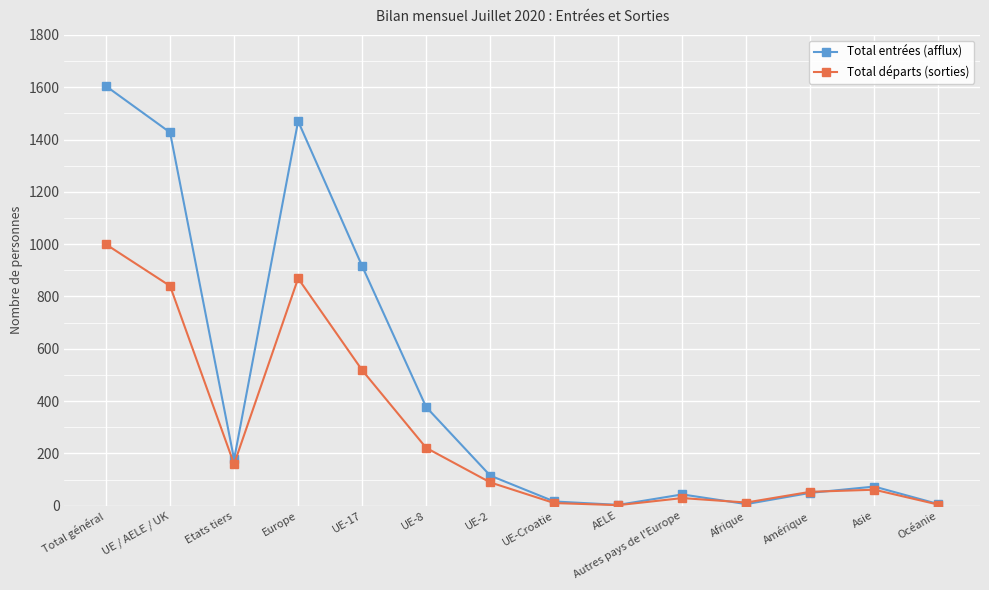

In Total entrées (afflux), how many points are lower than both neighbors (excluding endpoints)?

3